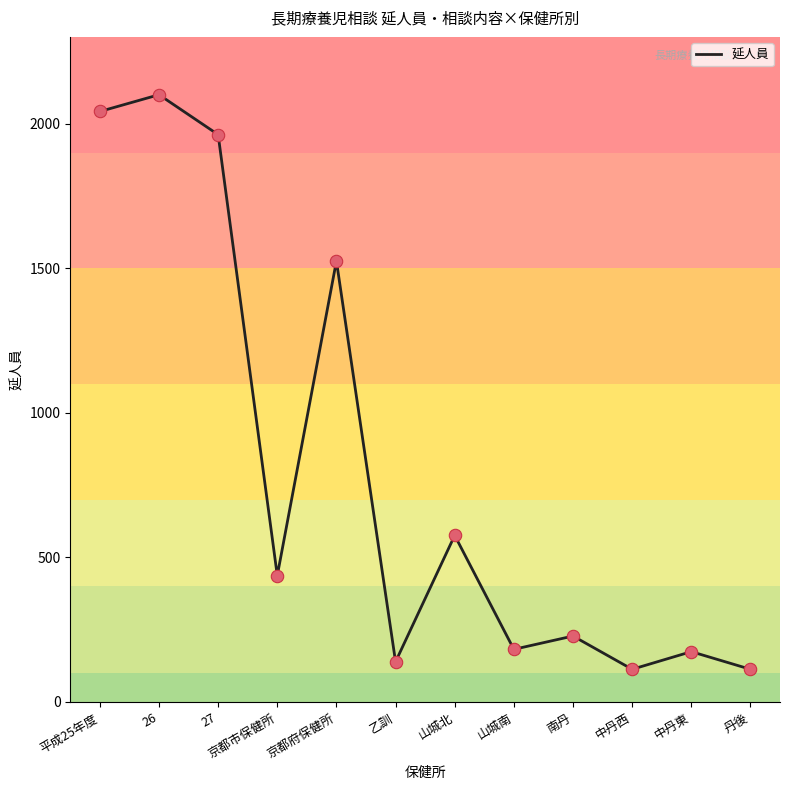

Approximately how many times larger is the value at 山城北 compared to 中丹東?

3.3